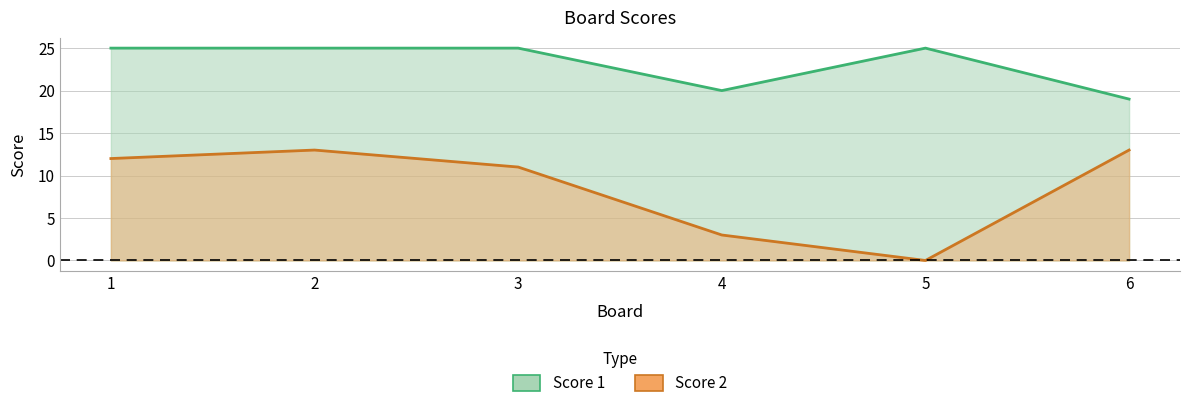

What is the value of the Score 2 point at the 6th from the left?

13